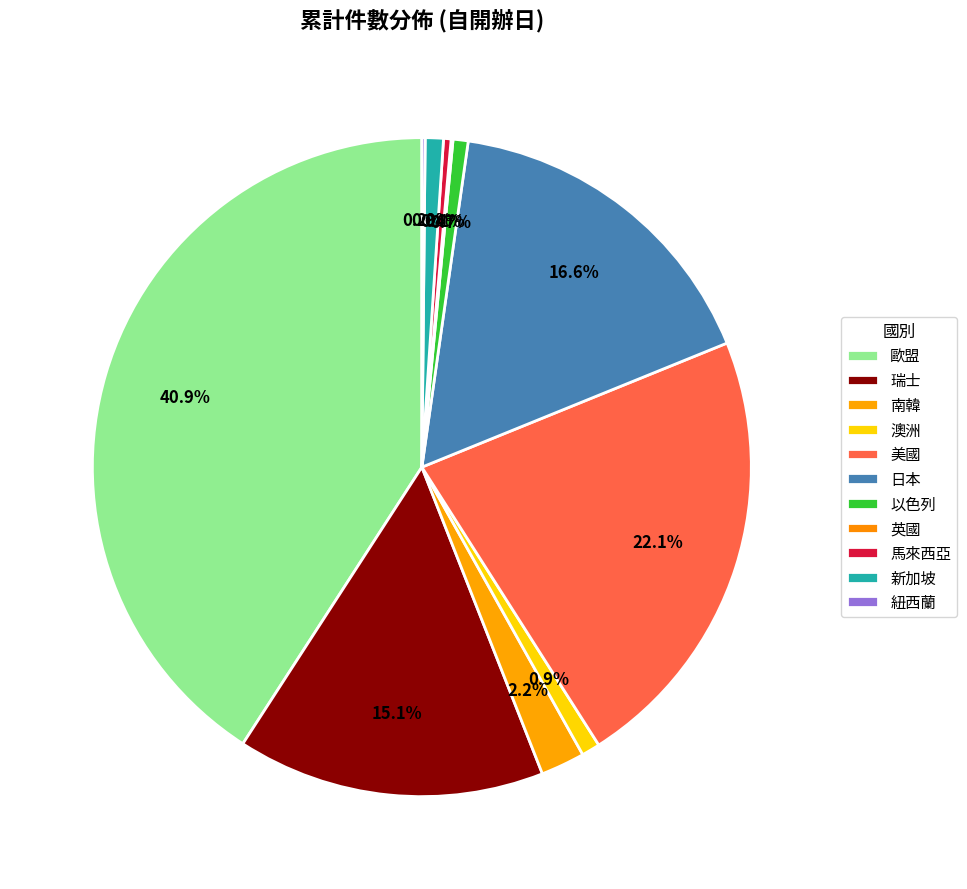

Rank the categories by value from lowest to highest.

英國, 紐西蘭, 馬來西亞, 以色列, 新加坡, 澳洲, 南韓, 瑞士, 日本, 美國, 歐盟